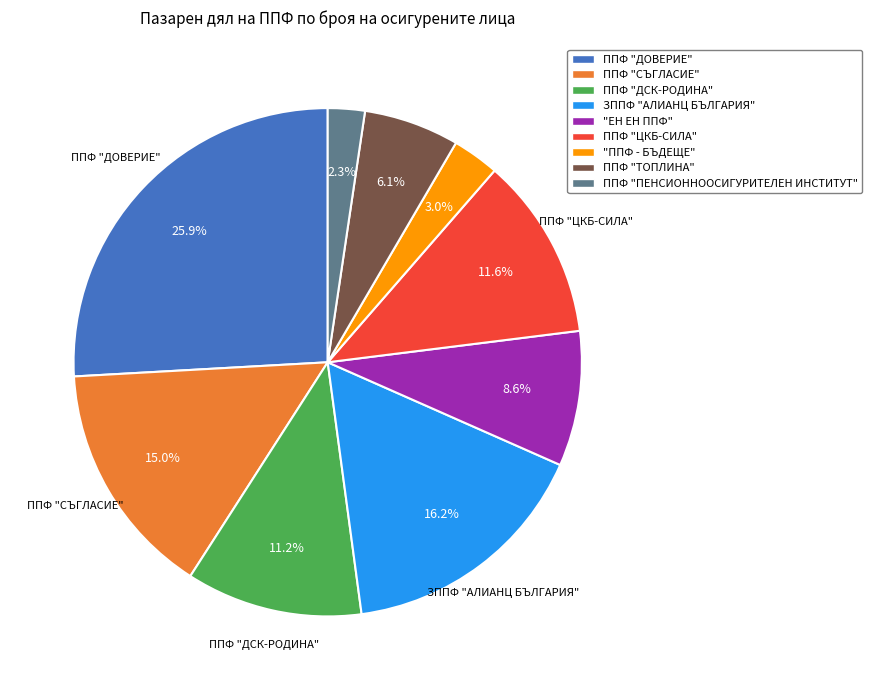

To the nearest percent, what is the combined percentage of ППФ "ДСК-РОДИНА" and ППФ "СЪГЛАСИЕ"?

26%